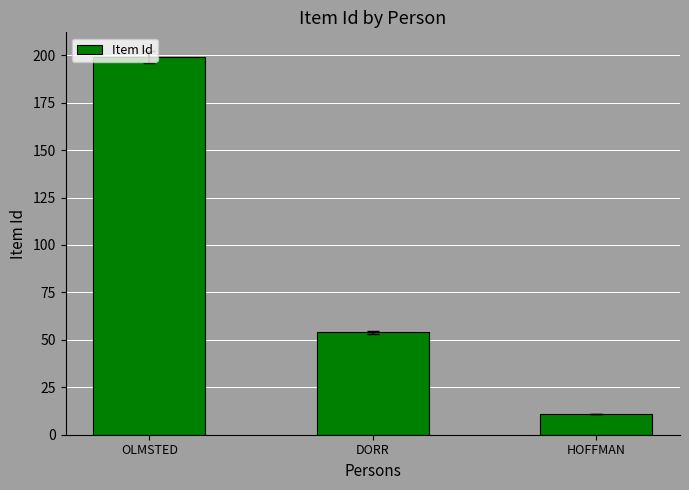

What is the approximate value at OLMSTED?

199